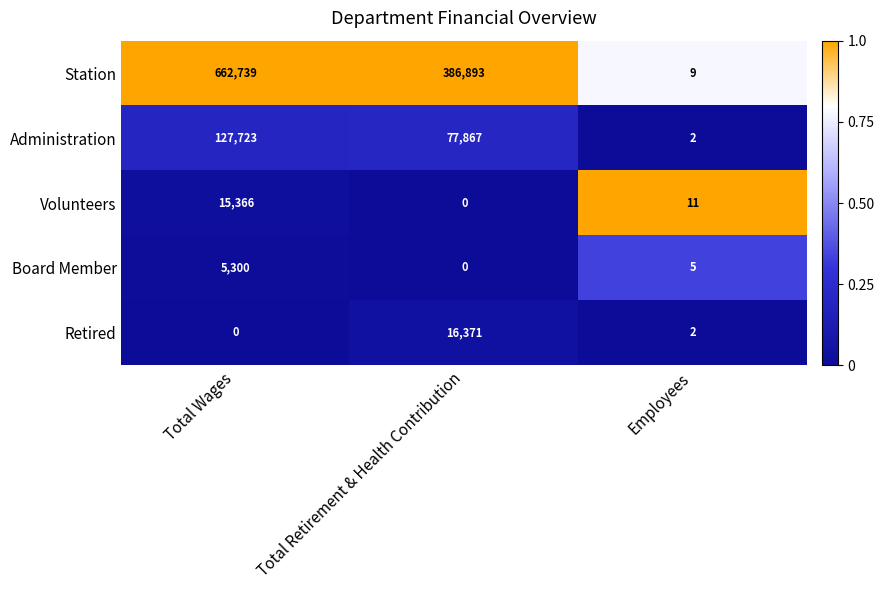

Reading right to left, transcribe all the data shown in this chart.

Station: Employees=9	Total Retirement & Health Contribution=386893	Total Wages=662739
Administration: Employees=2	Total Retirement & Health Contribution=77867	Total Wages=127723
Volunteers: Employees=11	Total Retirement & Health Contribution=0	Total Wages=15366
Board Member: Employees=5	Total Retirement & Health Contribution=0	Total Wages=5300
Retired: Employees=2	Total Retirement & Health Contribution=16371	Total Wages=0